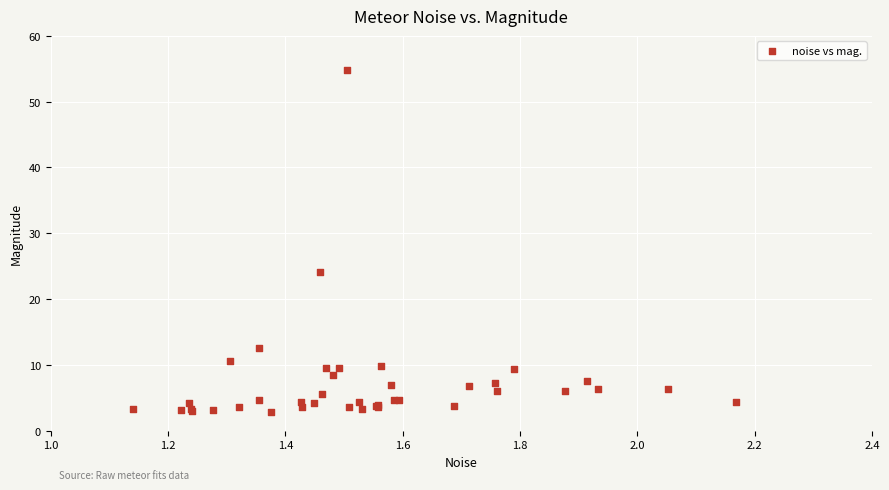

What Y value in the scatter plot is closest to 28?

24.1